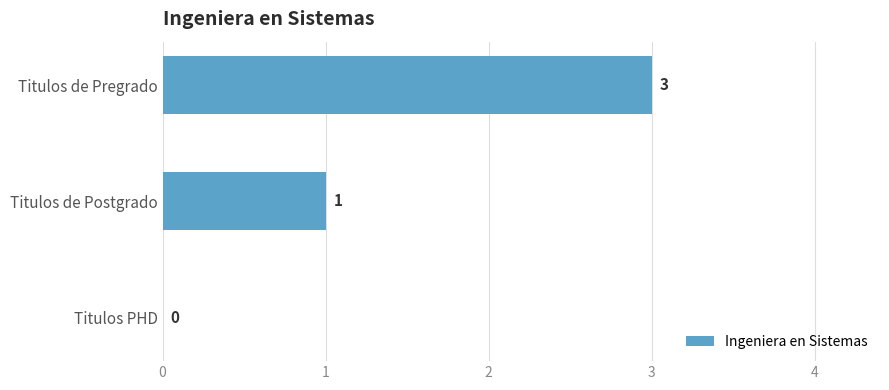

Is it true that the value at Titulos de Pregrado is 3?

True